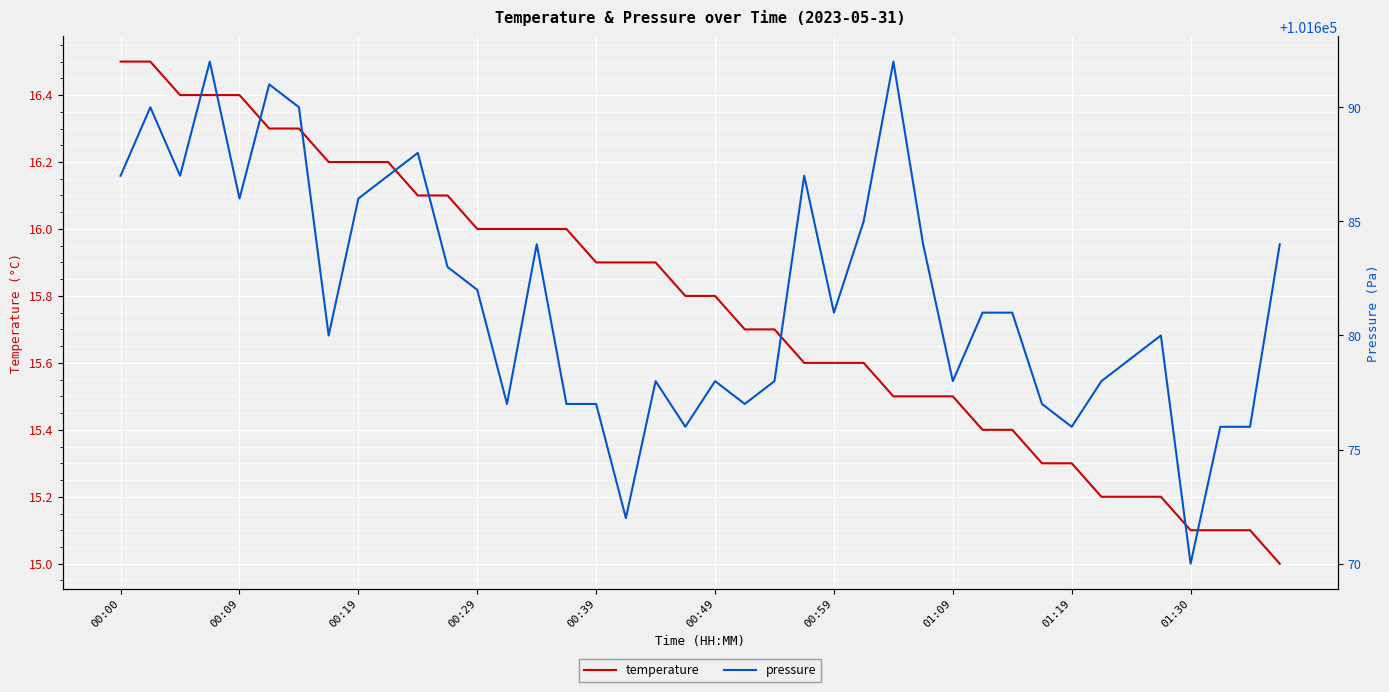

What is the difference between the second highest and second lowest values in the temperature series?

1.4